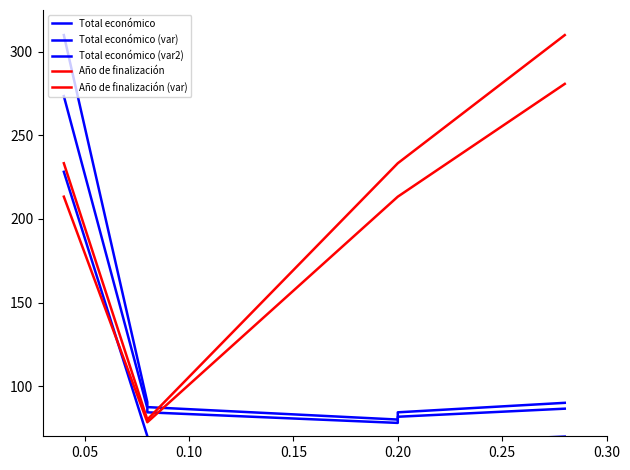

What are all the series names shown in the legend?

Total económico, Total económico (var), Total económico (var2), Año de finalización, Año de finalización (var)